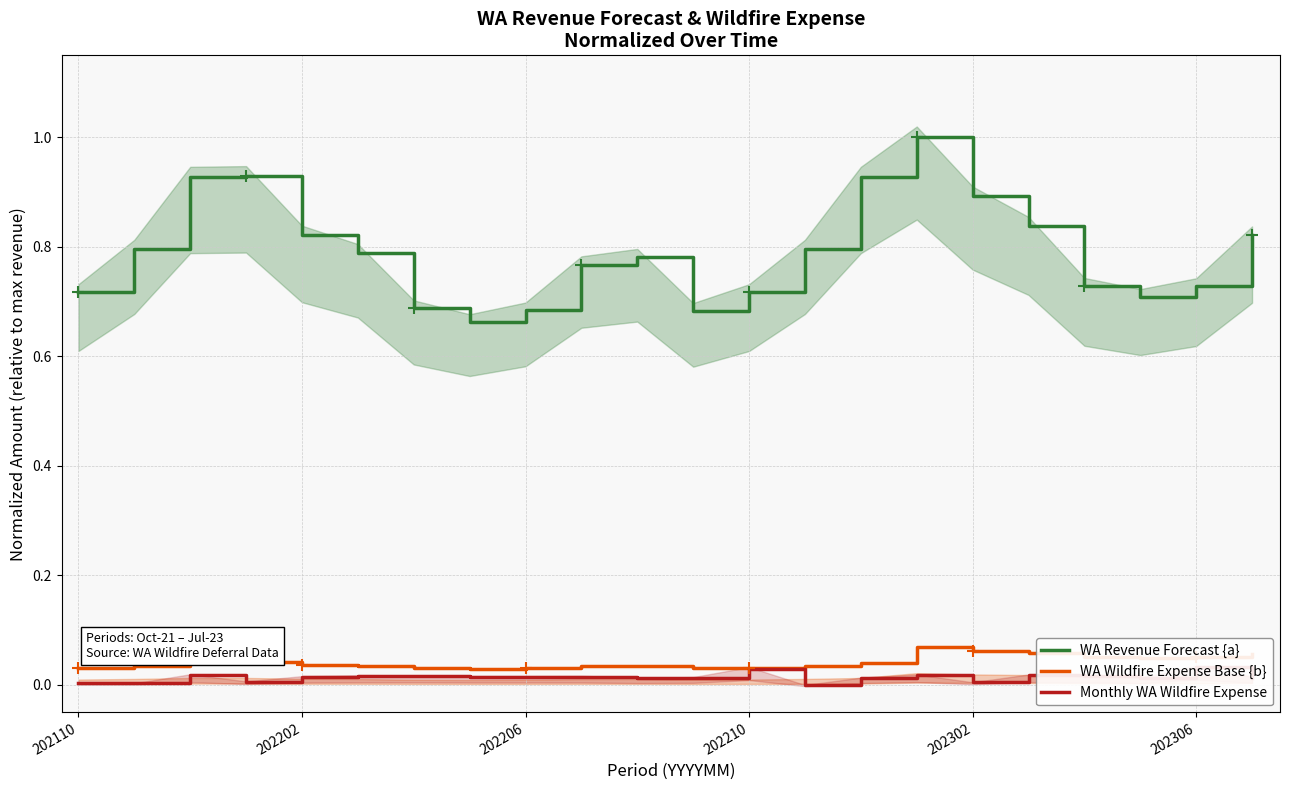

True or false: WA Revenue Forecast {a} and WA Wildfire Expense Base {b} intersect in this chart.

False